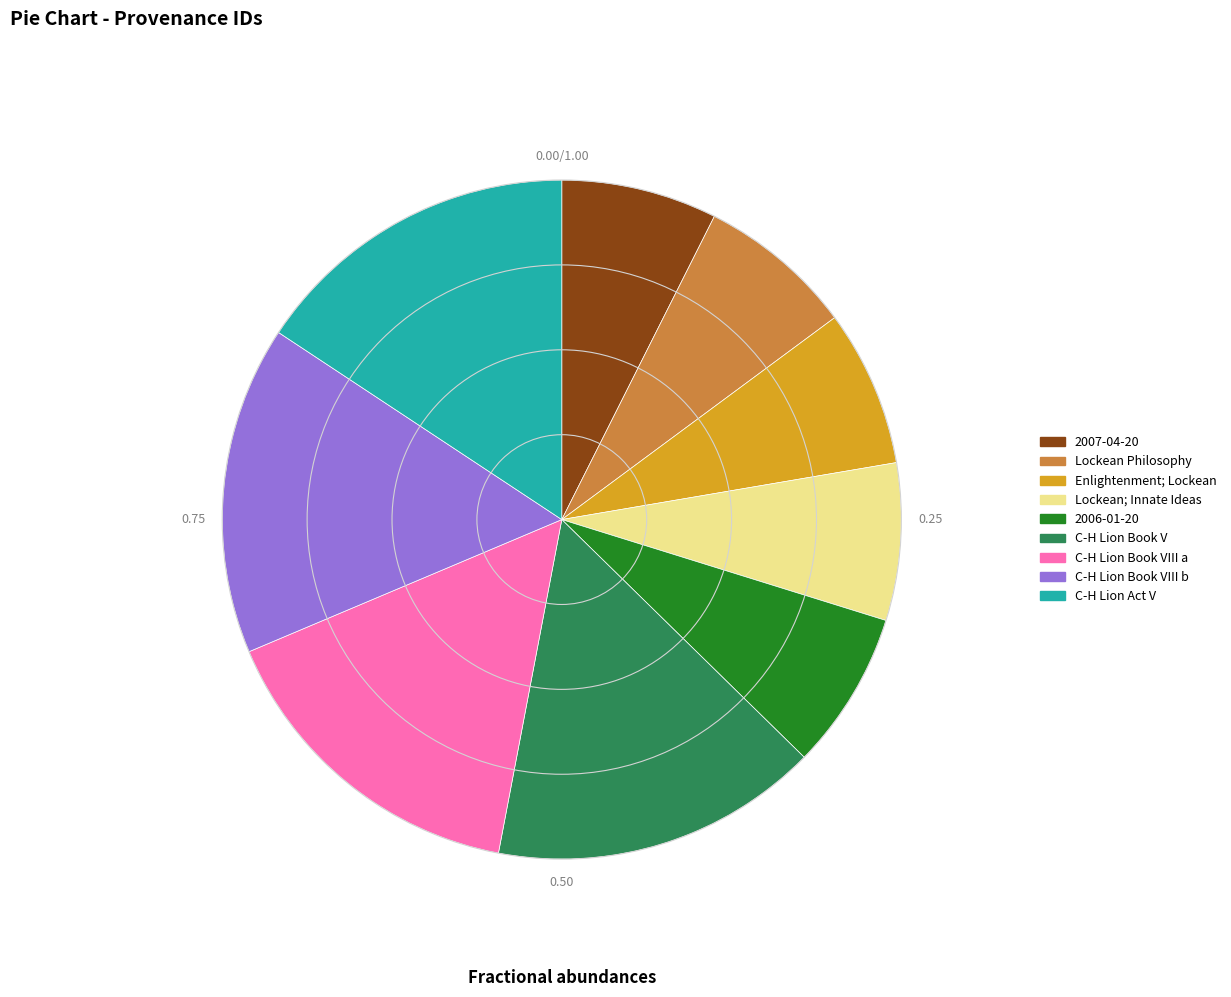

Combined, do C-H Lion Book V and C-H Lion Book VIII b account for over 50%?

No